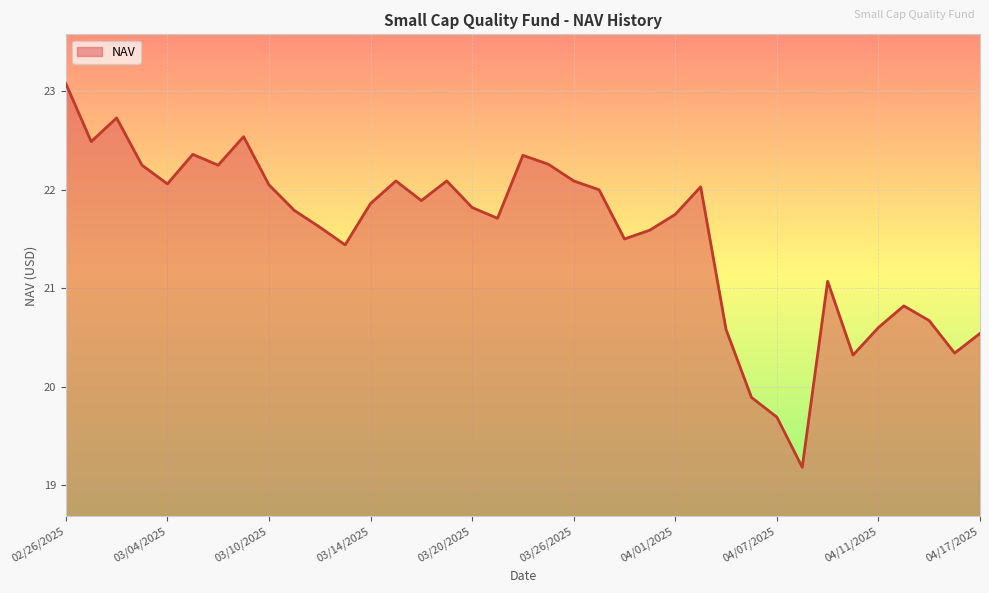

What is the maximum value shown in the chart?

23.1